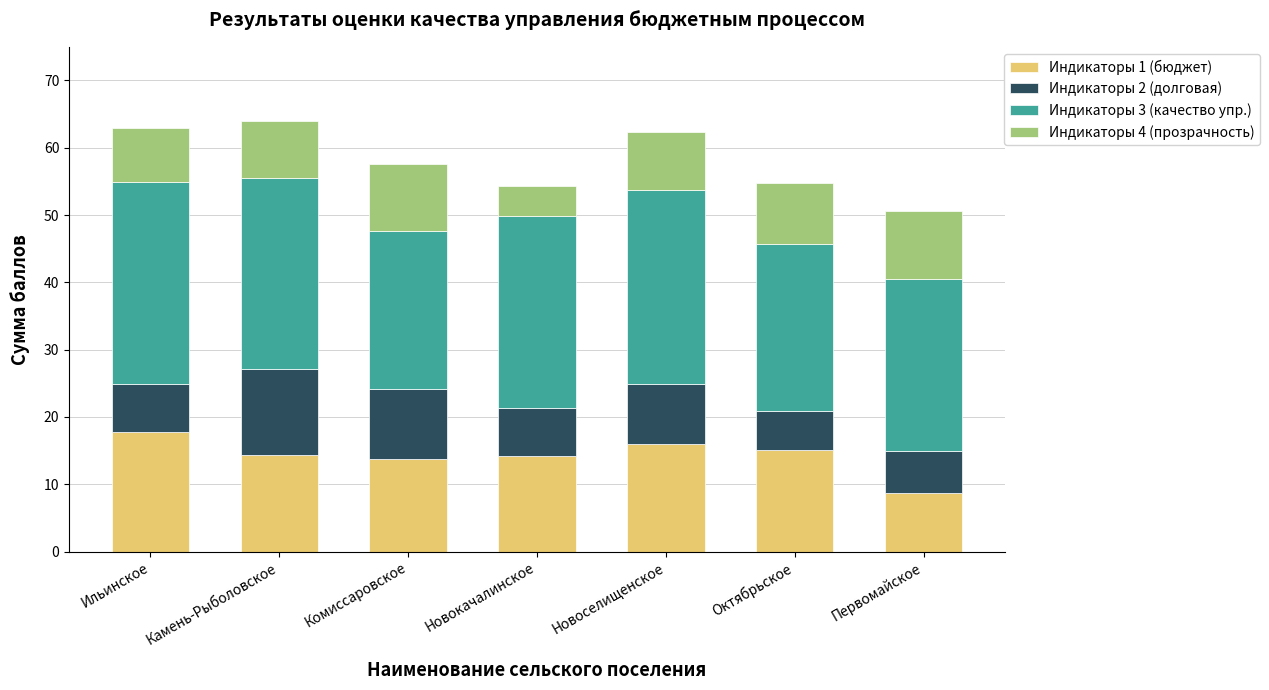

What is the total value across all series at Комиссаровское?

57.6